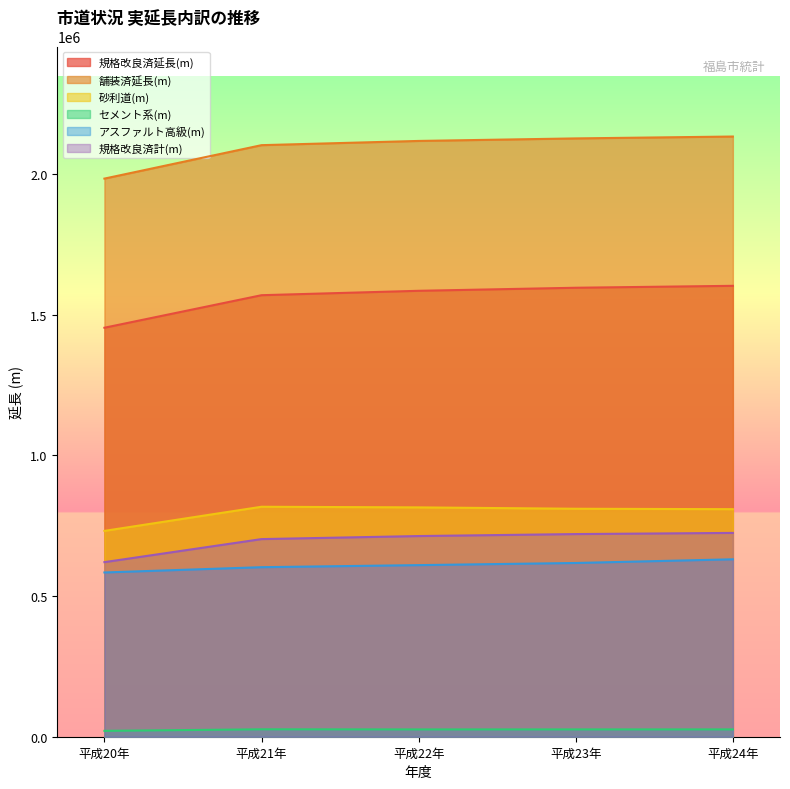

Where is 規格改良済計(m) nearest to the value 672566?

平成21年